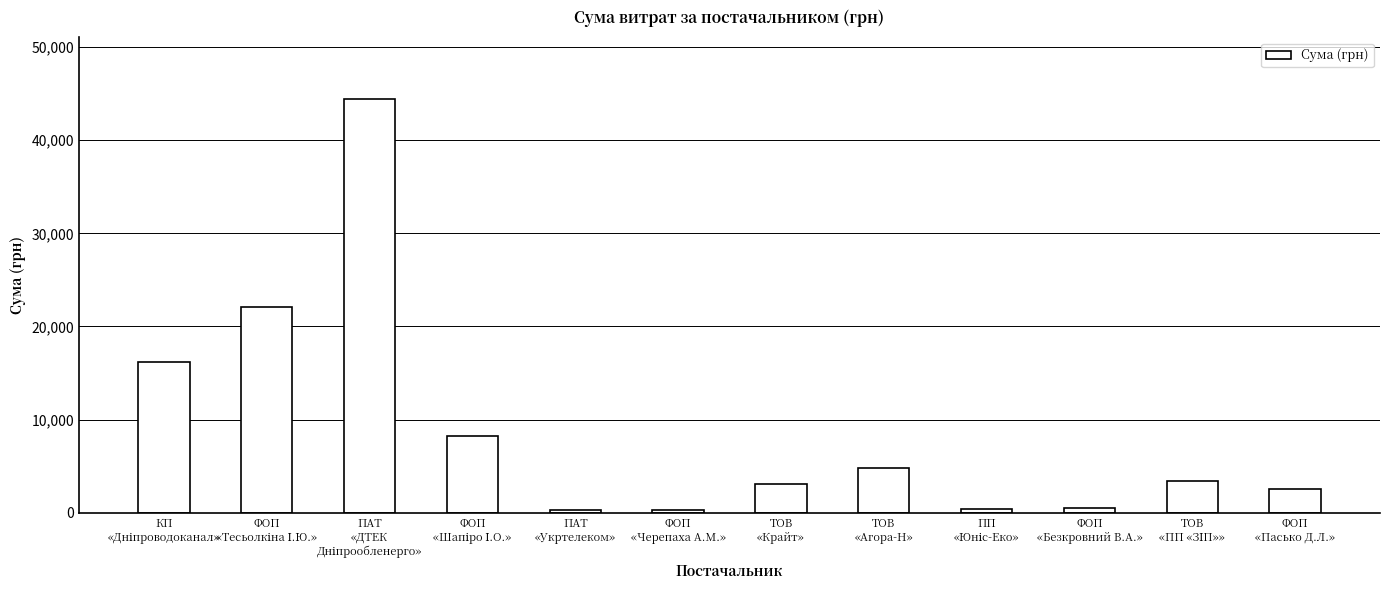

How many values are below 3422?

6